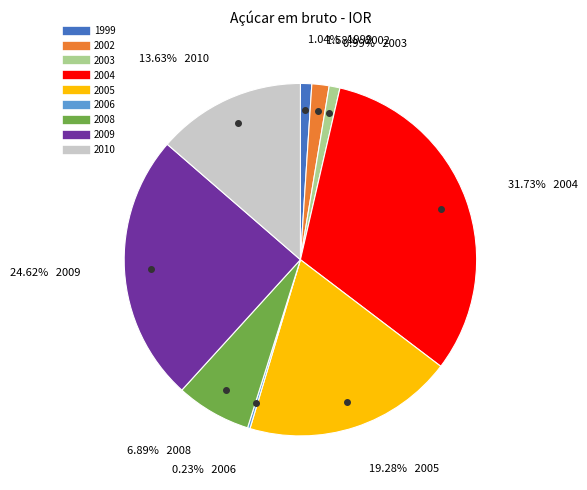

Is 2008 the majority of the pie?

No